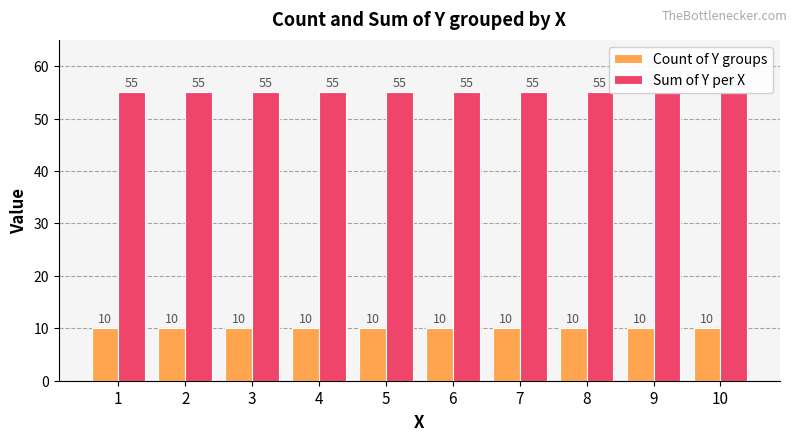

Reading left to right, extract all data points from this chart.

Count of Y groups: 1=10	2=10	3=10	4=10	5=10	6=10	7=10	8=10	9=10	10=10
Sum of Y per X: 1=55	2=55	3=55	4=55	5=55	6=55	7=55	8=55	9=55	10=55